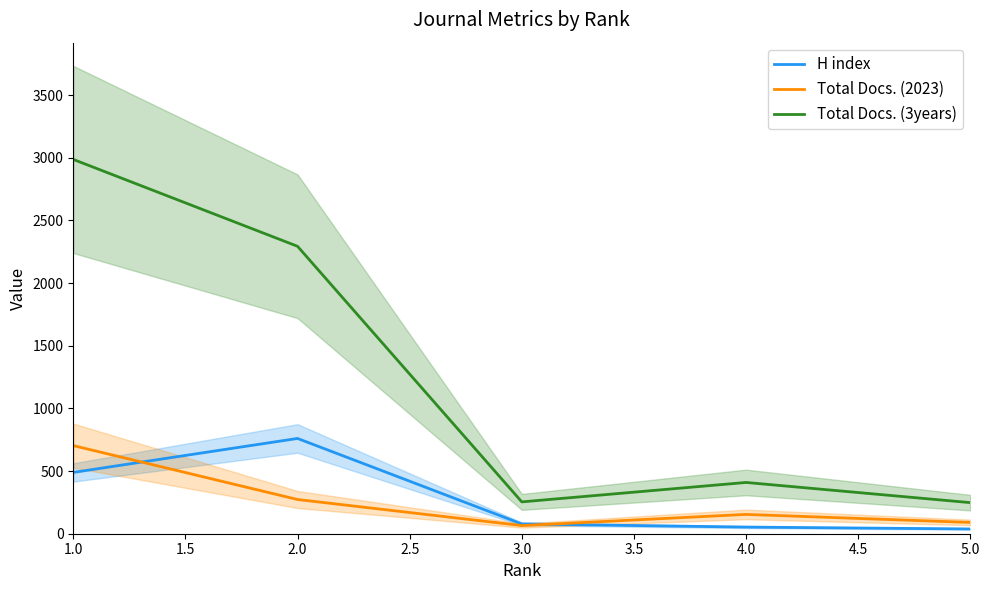

Is the value of Total Docs. (3years) at 1.0 greater than the value of Total Docs. (2023) at 4.0?

Yes